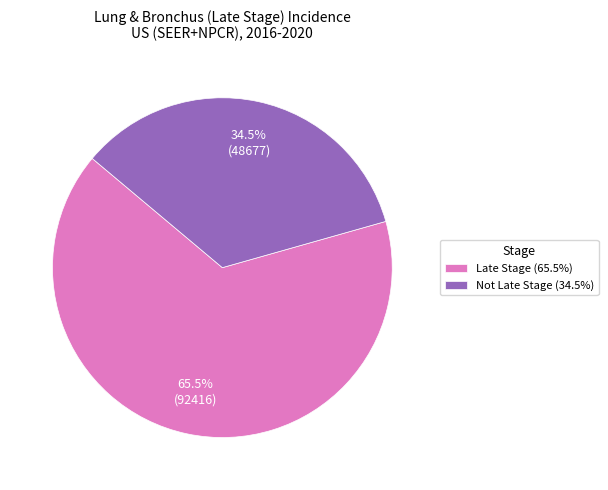

How many segments does this pie chart have?

2